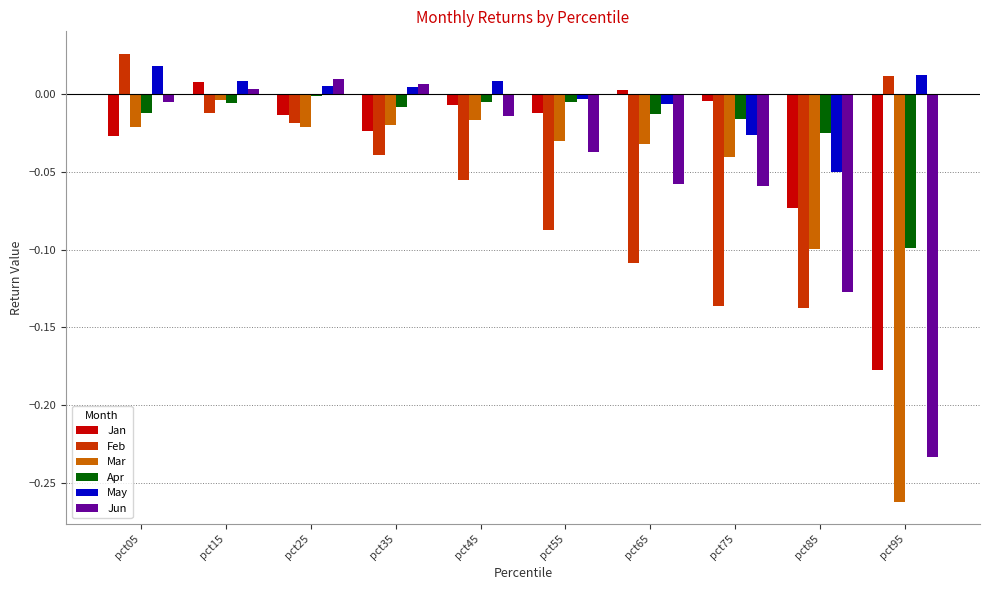

At which category is the sum across all series the highest?

pct15